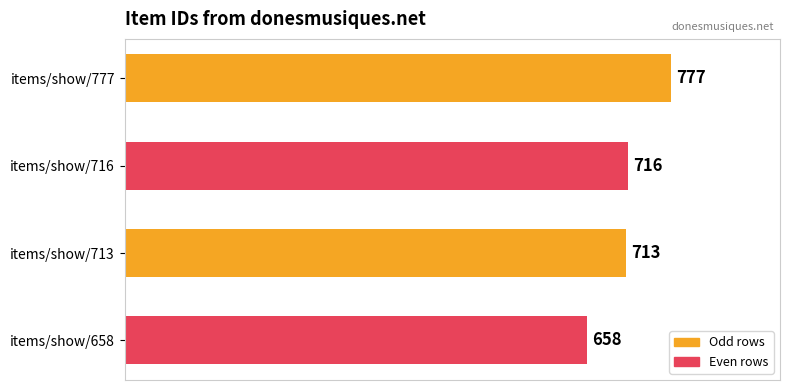

Reading top to bottom, extract all data points from this chart.

items/show/777=777	items/show/716=716	items/show/713=713	items/show/658=658